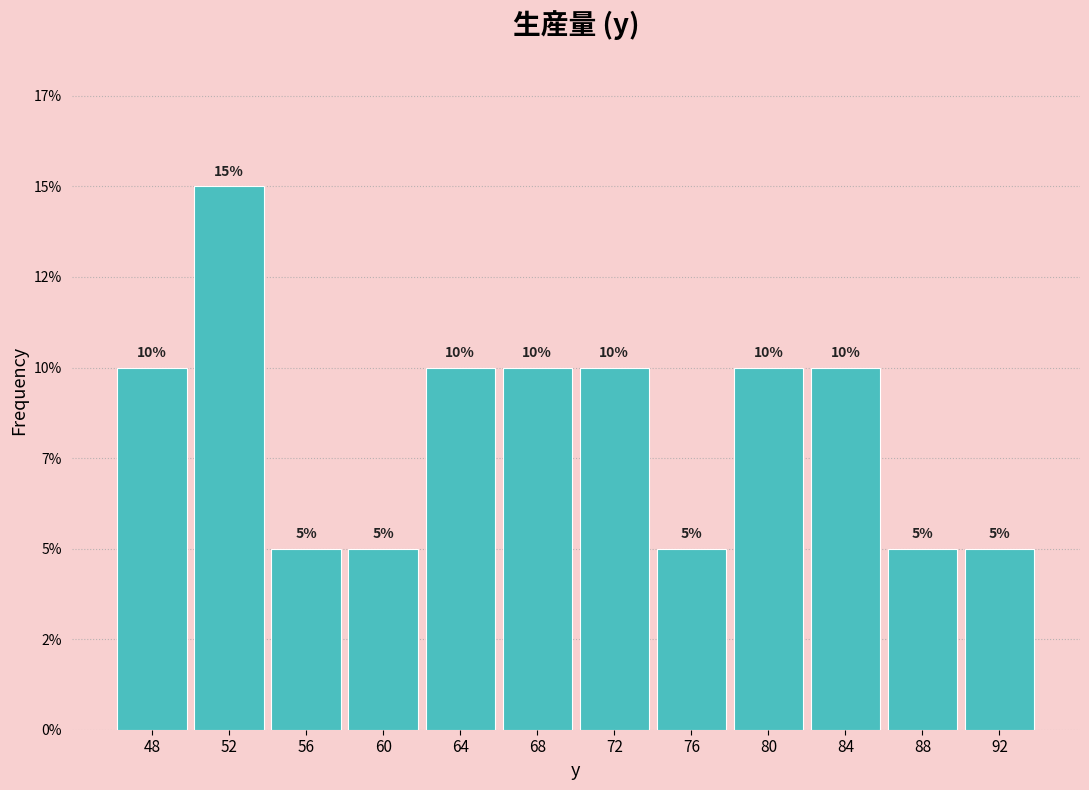

Are the bars horizontal?

No